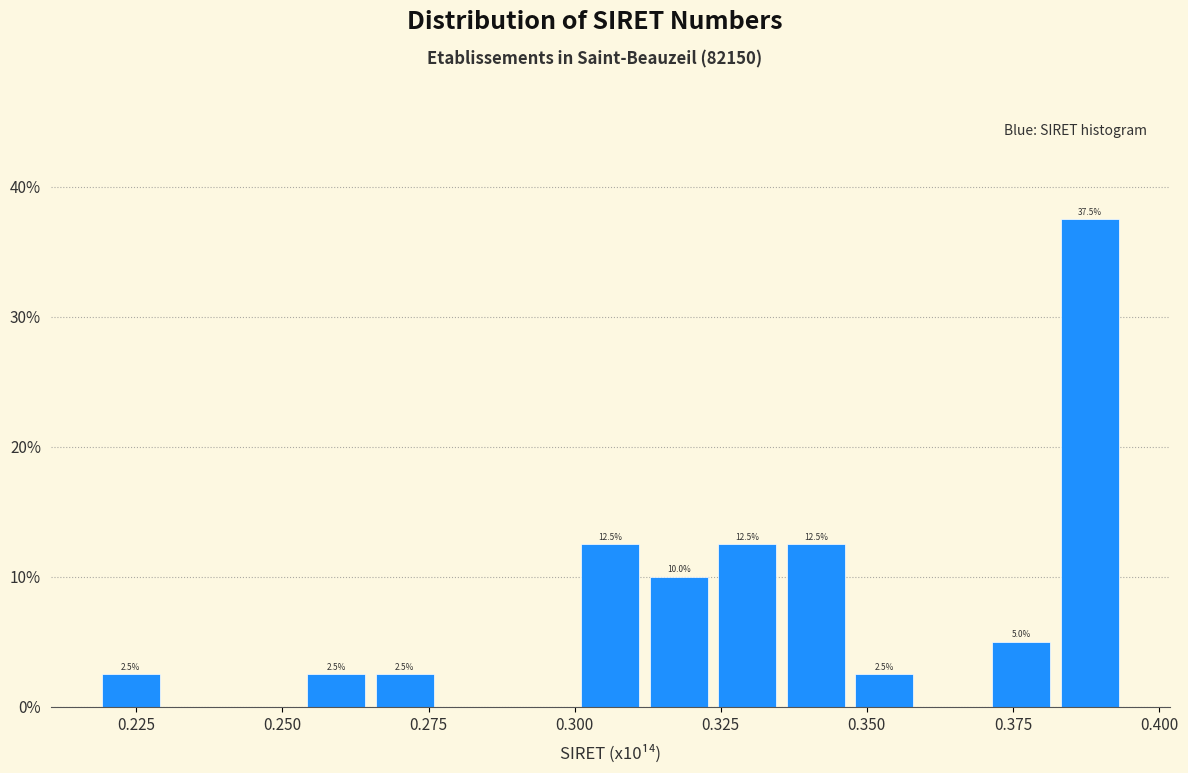

Around what value on the x-axis is the tallest bar? Give the approximate position of its centre, as read against the axis.

0.390